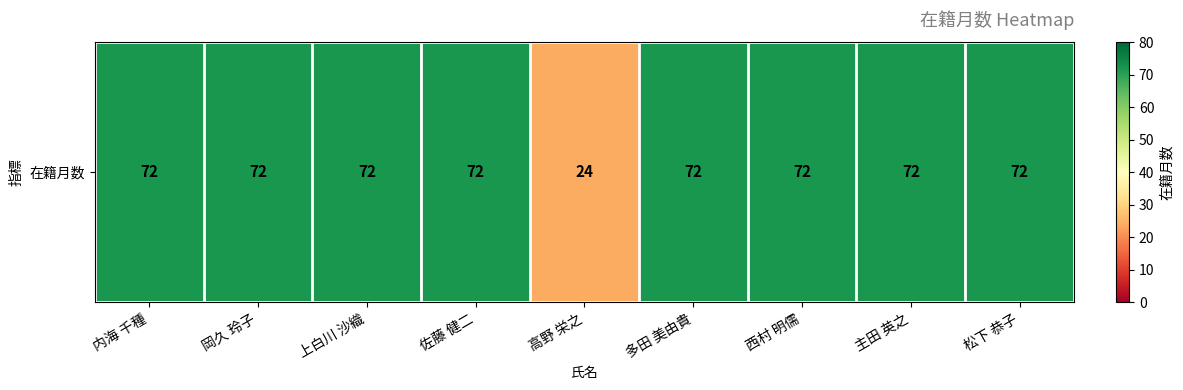

Approximately how many times larger is the value at 多田 美由貴 compared to 岡久 玲子?

1.0